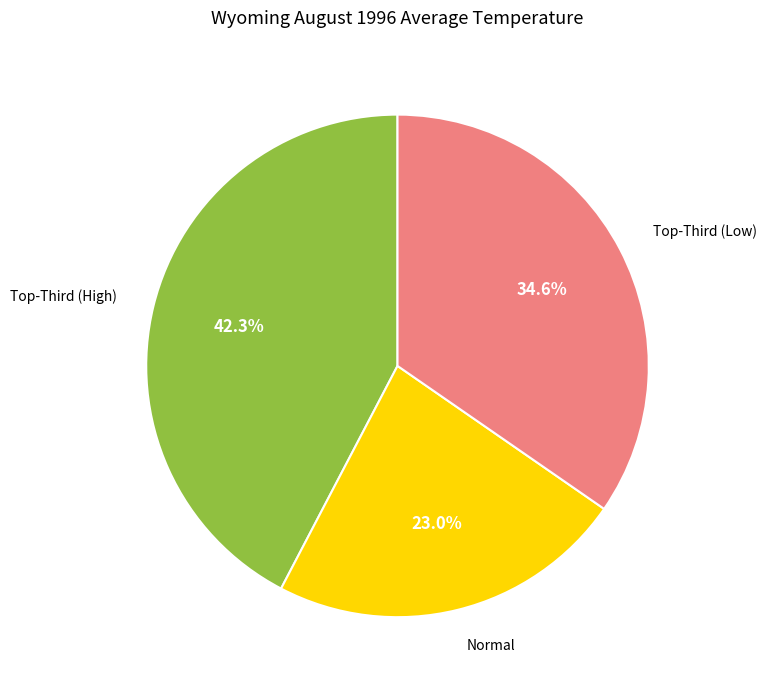

Is there a majority slice in this chart?

No